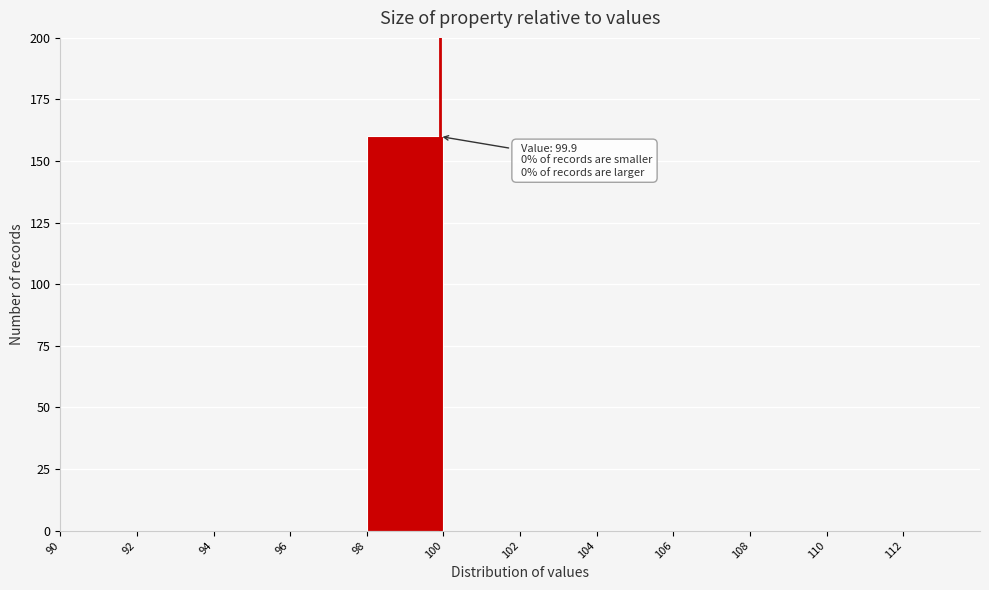

Which range on the x-axis has the tallest bar?

98 to 100